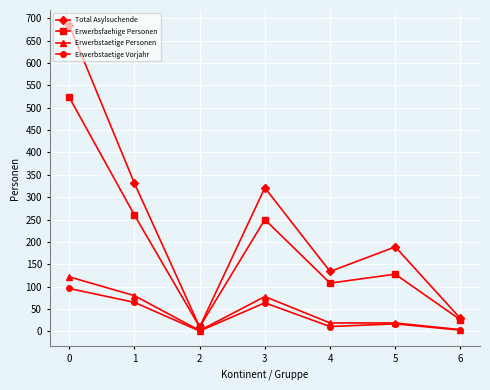

True or false: Erwerbstaetige Personen and Erwerbsfaehige Personen intersect in this chart.

False